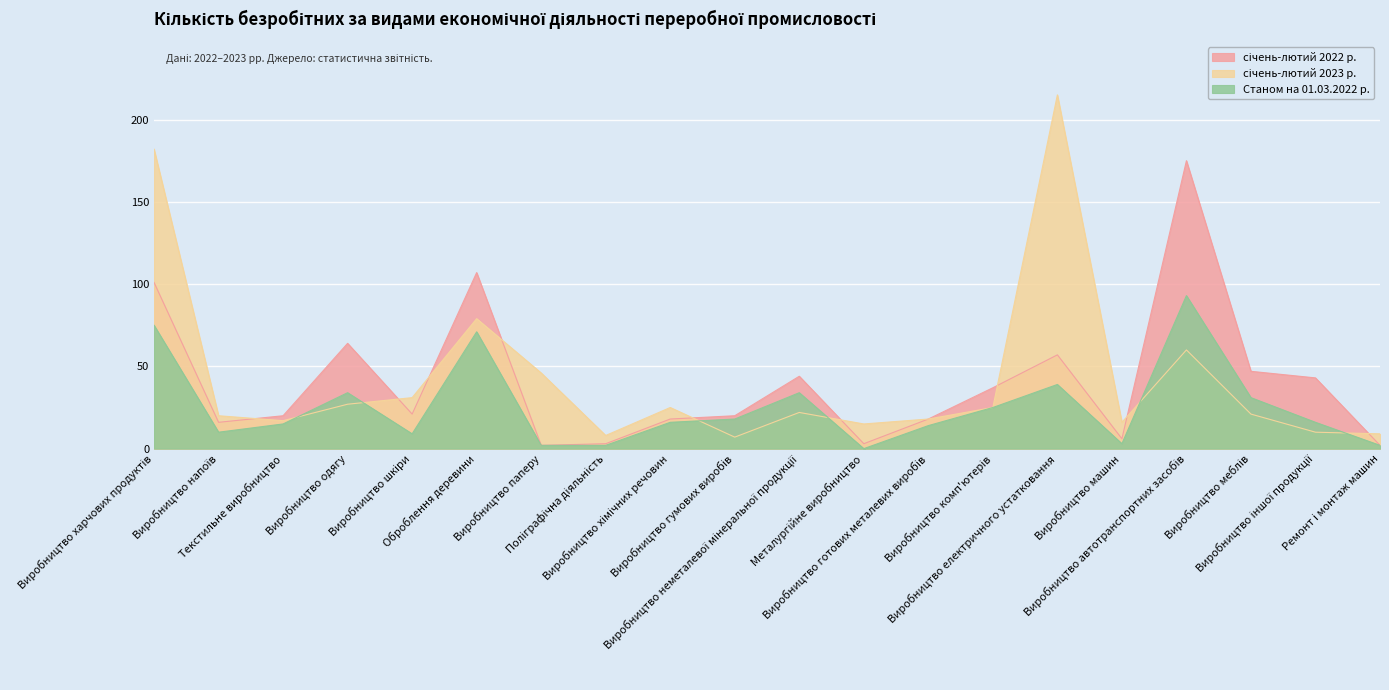

True or false: Станом на 01.03.2022 р. and січень-лютий 2022 р. intersect in this chart.

False